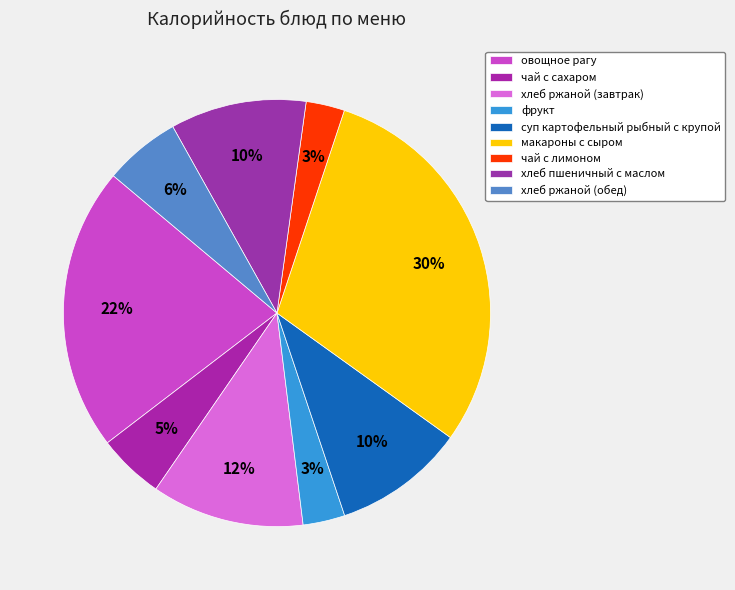

What is the largest slice in the pie chart?

макароны с сыром